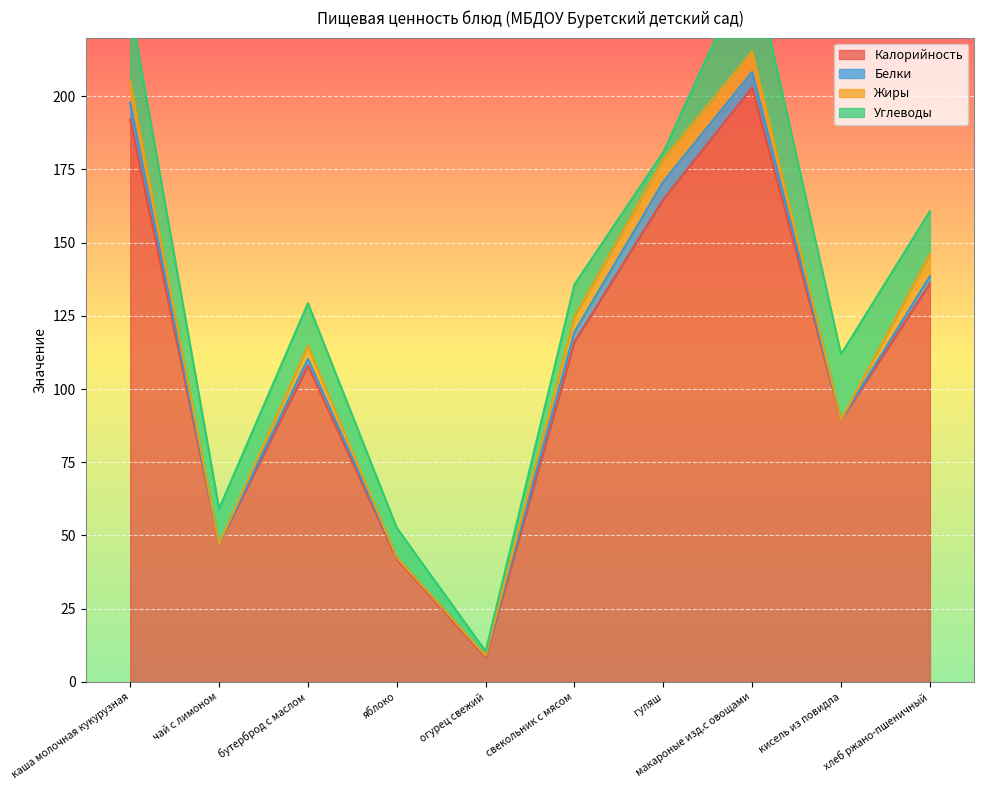

Rank the series by their maximum value, from lowest to highest.

Белки, Жиры, Углеводы, Калорийность